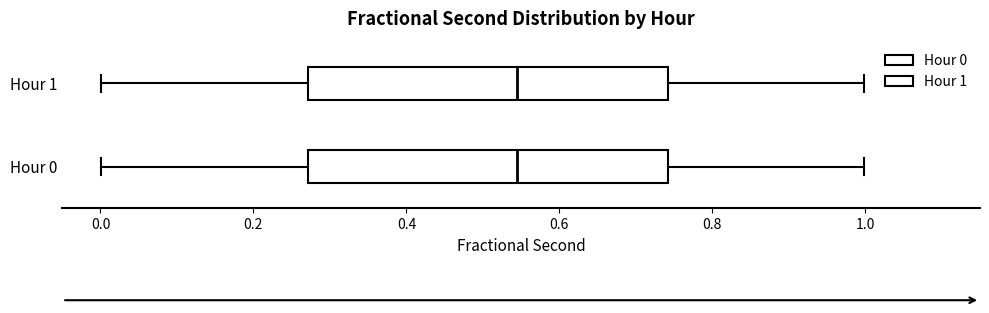

Reading bottom to top, transcribe this box plot: for each box, give where its median line is, the range the box spans, and where its two whiskers end, as read against the x-axis. The values are not printed on the chart, so give them approximately, as read against the axis.

Hour 0: median 0.54, box 0.28 to 0.74, whiskers 0.00 to 1.00
Hour 1: median 0.54, box 0.28 to 0.74, whiskers 0.00 to 1.00